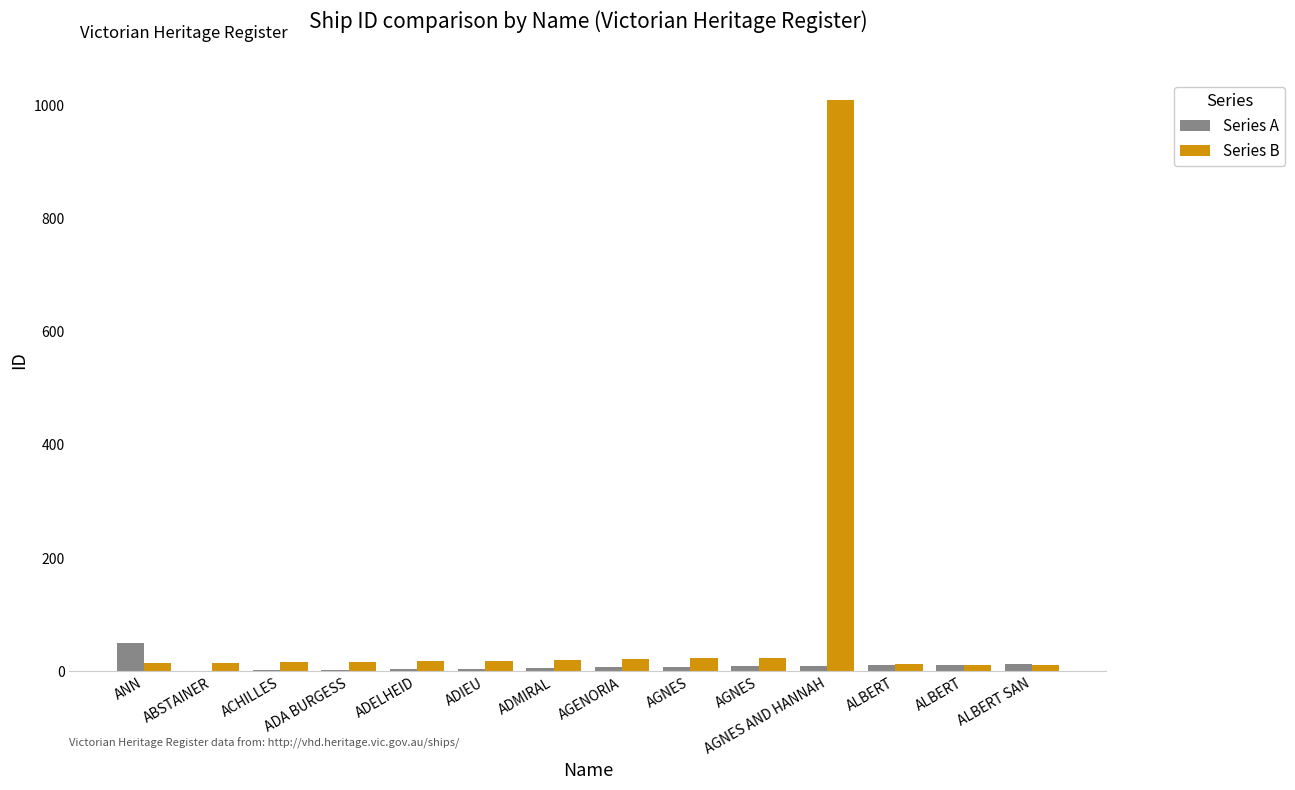

What are all the series names shown in the legend?

Series A, Series B